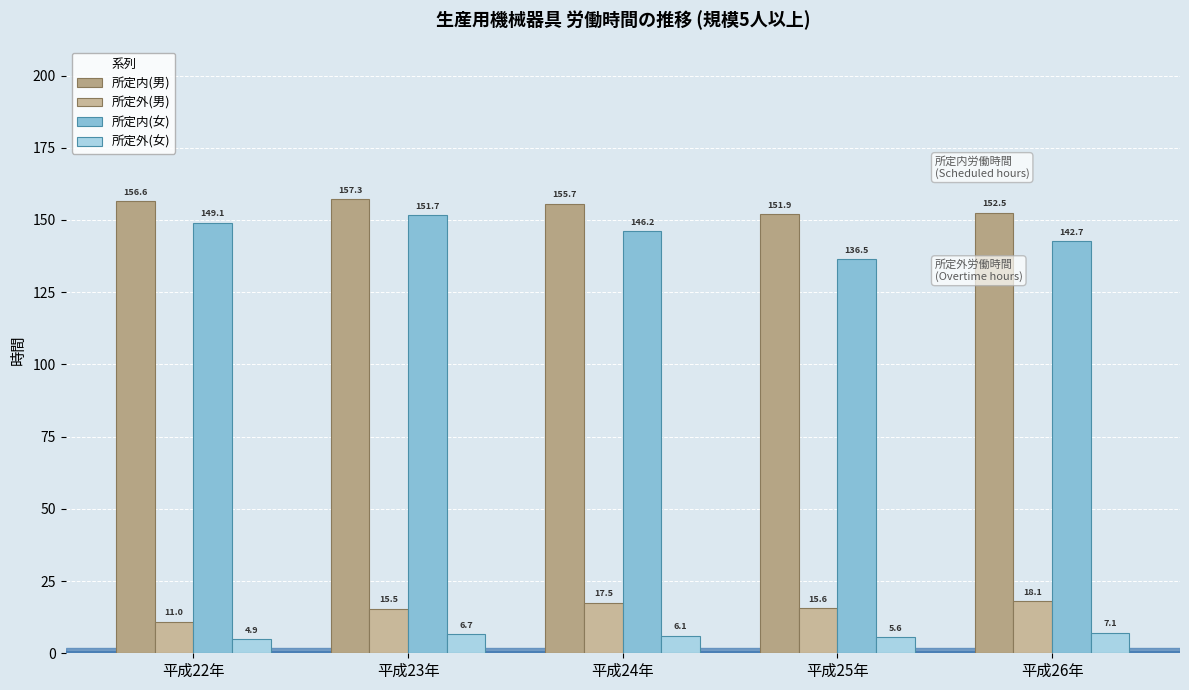

What is the difference between the second highest and second lowest values in the 所定外(男) series?

2.0